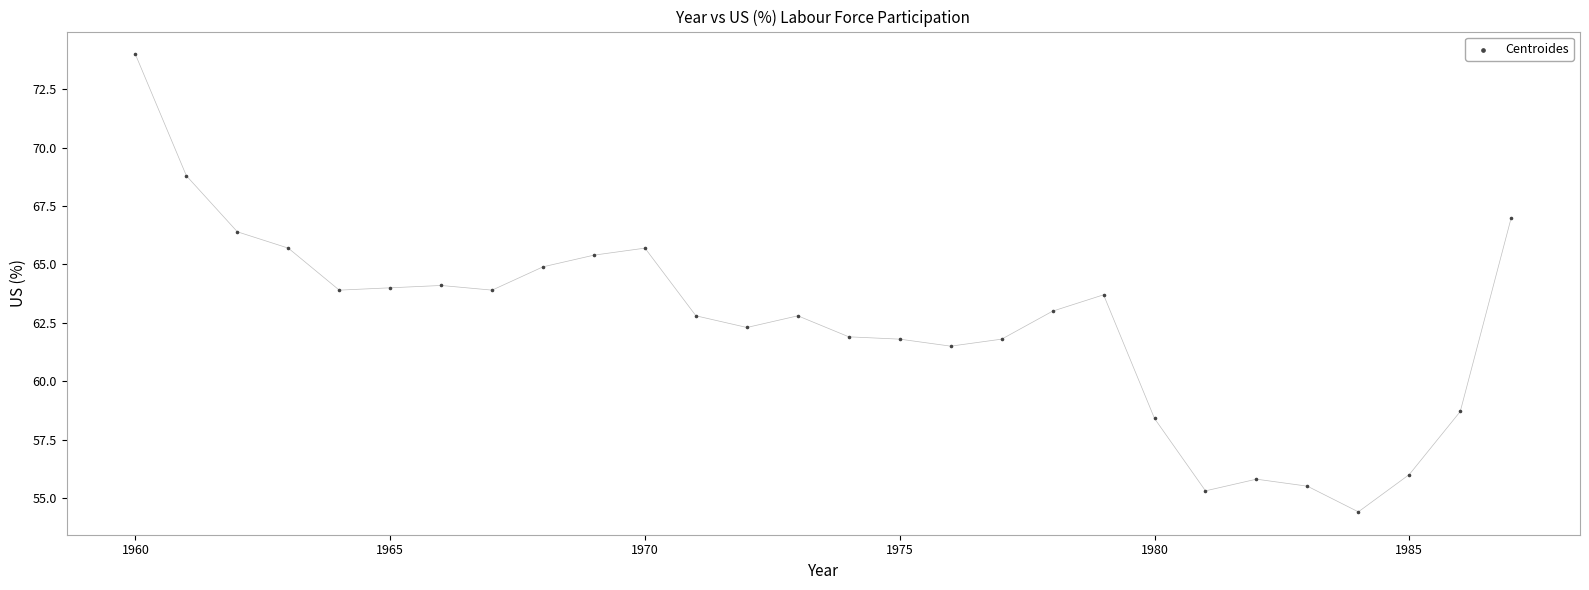

What is the range of Y values (max minus min)?

19.6